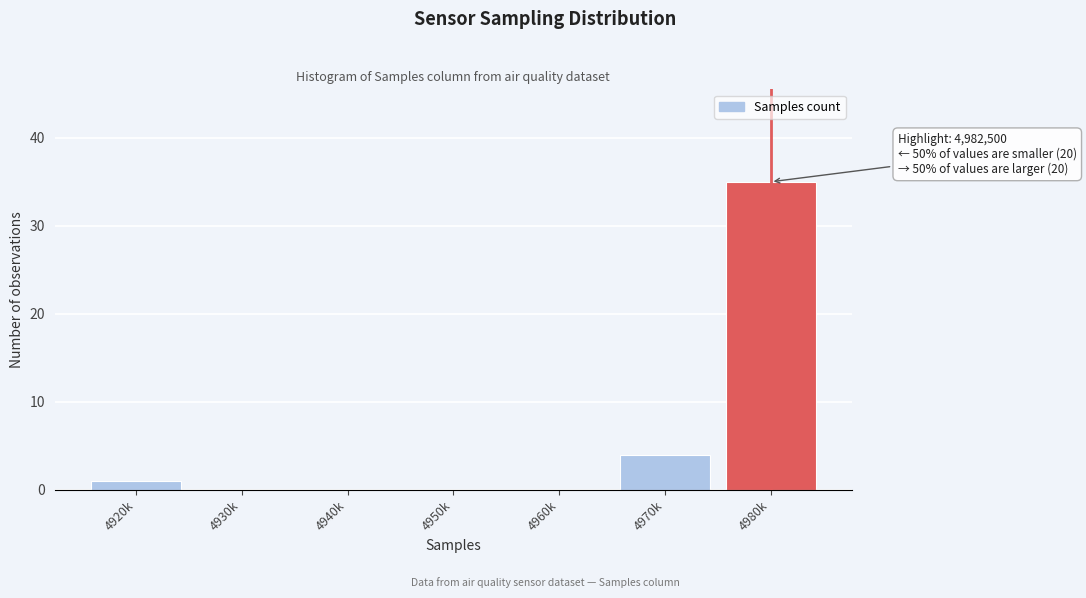

Reading right to left, what are all the values shown in this chart?

4980k=35	4970k=4	4960k=0	4950k=0	4940k=0	4930k=0	4920k=1